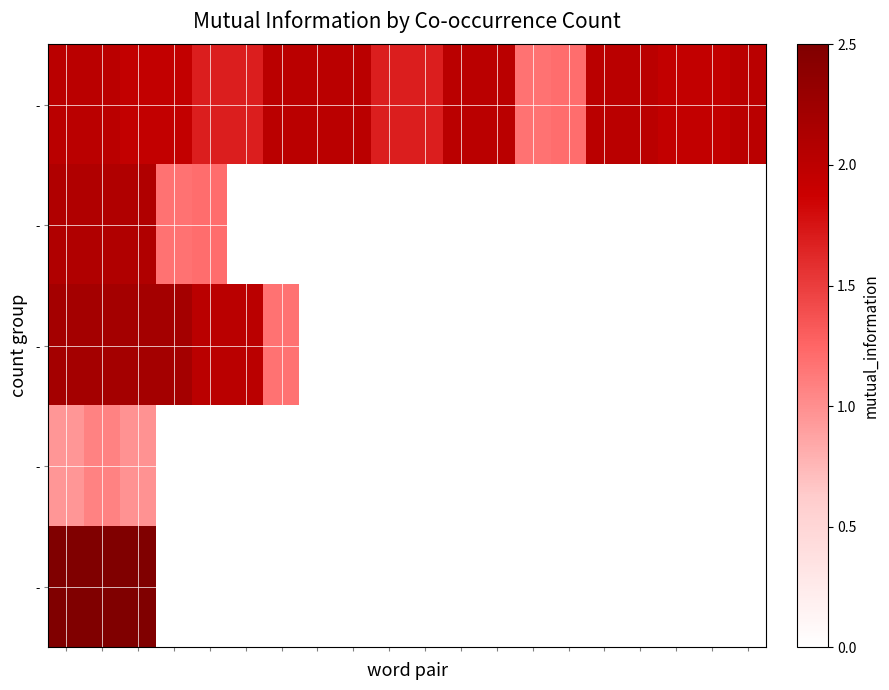

At how many categories does at least one series exceed 0?

20